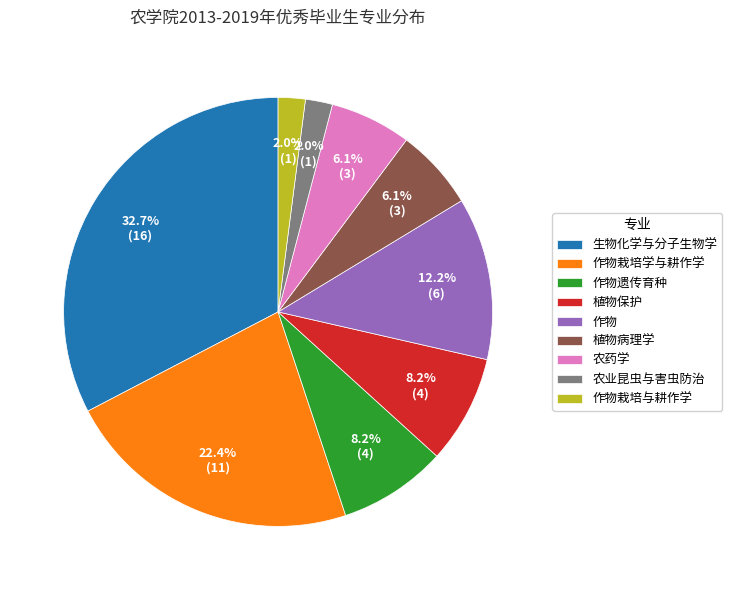

Is there a majority slice in this chart?

No